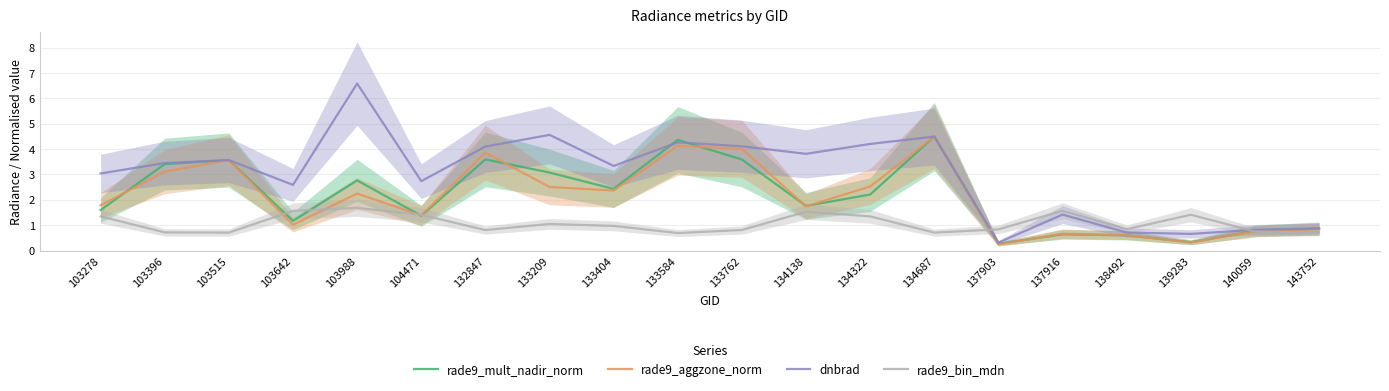

Reading left to right, extract all data points from this chart.

rade9_mult_nadir_norm: 103278=1.6	103396=3.4	103515=3.6	103642=1.2	103988=2.8	104471=1.4	132847=3.6	133209=3.1	133404=2.4	133584=4.4	133762=3.6	134138=1.8	134322=2.2	134687=4.5	137903=0.3	137916=0.6	138492=0.6	139283=0.3	140059=0.8	143752=0.9
rade9_aggzone_norm: 103278=1.8	103396=3.1	103515=3.6	103642=1.0	103988=2.2	104471=1.4	132847=3.9	133209=2.5	133404=2.4	133584=4.1	133762=4.0	134138=1.7	134322=2.5	134687=4.5	137903=0.2	137916=0.7	138492=0.6	139283=0.3	140059=0.8	143752=0.8
dnbrad: 103278=3.0	103396=3.4	103515=3.6	103642=2.6	103988=6.6	104471=2.7	132847=4.1	133209=4.6	133404=3.3	133584=4.3	133762=4.1	134138=3.8	134322=4.2	134687=4.5	137903=0.3	137916=1.4	138492=0.7	139283=0.7	140059=0.8	143752=0.9
rade9_bin_mdn: 103278=1.3	103396=0.7	103515=0.7	103642=1.6	103988=1.7	104471=1.4	132847=0.8	133209=1.0	133404=1.0	133584=0.7	133762=0.8	134138=1.5	134322=1.3	134687=0.7	137903=0.8	137916=1.6	138492=0.8	139283=1.4	140059=0.8	143752=0.7